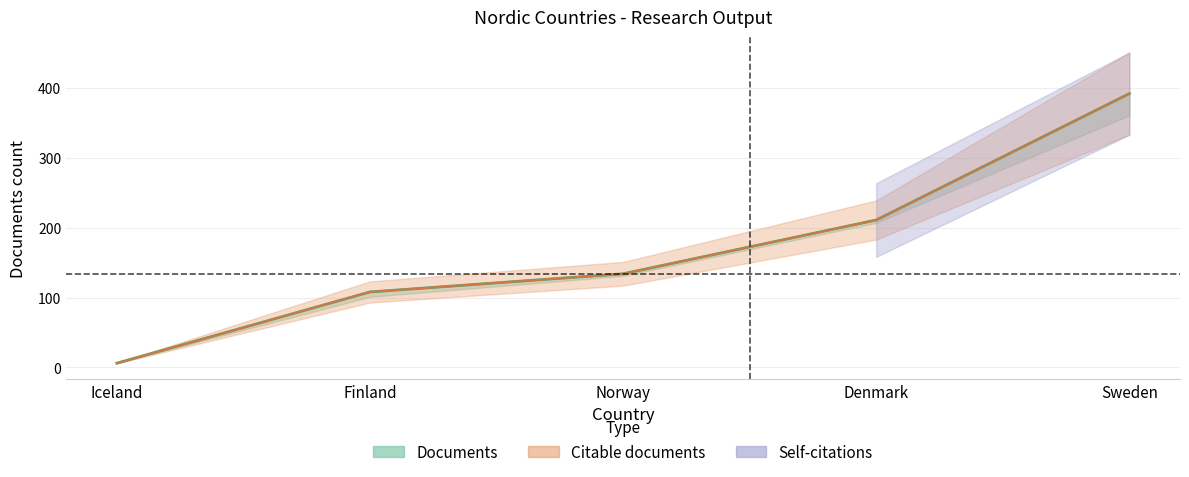

How many data points are above 134?

2